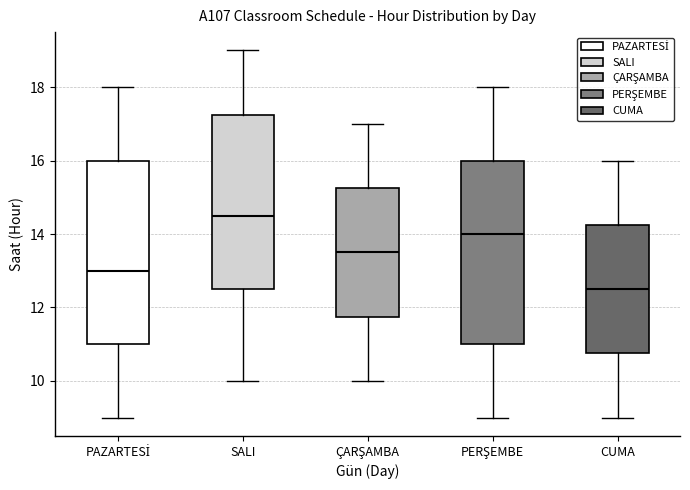

Reading left to right, read every box against the y-axis: the position of its median line, the range the box covers, and the ends of its whiskers. The values are not printed on the chart, so give them approximately, as read against the axis.

PAZARTESİ: median 13.0, box 11.0 to 16.0, whiskers 9.0 to 18.0
SALI: median 14.6, box 12.6 to 17.2, whiskers 10.0 to 19.0
ÇARŞAMBA: median 13.6, box 11.8 to 15.2, whiskers 10.0 to 17.0
PERŞEMBE: median 14.0, box 11.0 to 16.0, whiskers 9.0 to 18.0
CUMA: median 12.6, box 10.8 to 14.2, whiskers 9.0 to 16.0